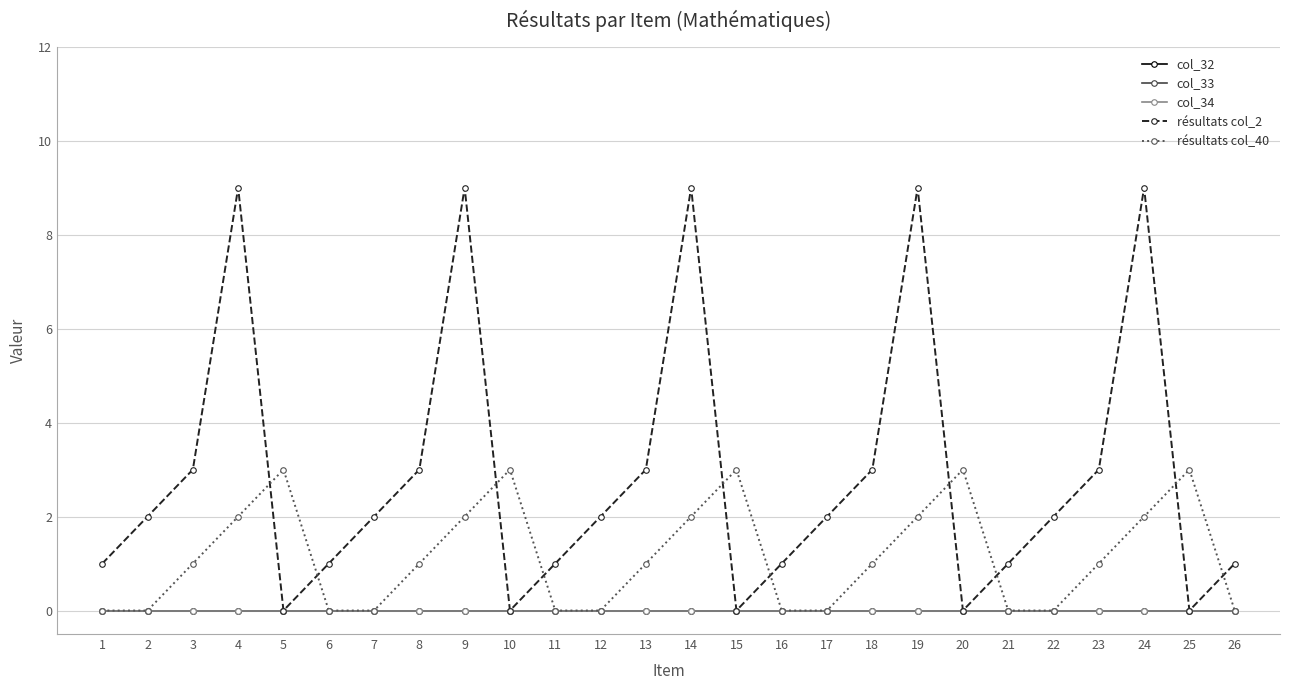

Reading left to right, list all the values displayed in this chart.

col_32: 1=0	2=0	3=0	4=0	5=0	6=0	7=0	8=0	9=0	10=0	11=0	12=0	13=0	14=0	15=0	16=0	17=0	18=0	19=0	20=0	21=0	22=0	23=0	24=0	25=0	26=0
col_33: 1=0	2=0	3=0	4=0	5=0	6=0	7=0	8=0	9=0	10=0	11=0	12=0	13=0	14=0	15=0	16=0	17=0	18=0	19=0	20=0	21=0	22=0	23=0	24=0	25=0	26=0
col_34: 1=0	2=0	3=0	4=0	5=0	6=0	7=0	8=0	9=0	10=0	11=0	12=0	13=0	14=0	15=0	16=0	17=0	18=0	19=0	20=0	21=0	22=0	23=0	24=0	25=0	26=0
résultats col_2: 1=1	2=2	3=3	4=9	5=0	6=1	7=2	8=3	9=9	10=0	11=1	12=2	13=3	14=9	15=0	16=1	17=2	18=3	19=9	20=0	21=1	22=2	23=3	24=9	25=0	26=1
résultats col_40: 1=0	2=0	3=1	4=2	5=3	6=0	7=0	8=1	9=2	10=3	11=0	12=0	13=1	14=2	15=3	16=0	17=0	18=1	19=2	20=3	21=0	22=0	23=1	24=2	25=3	26=0